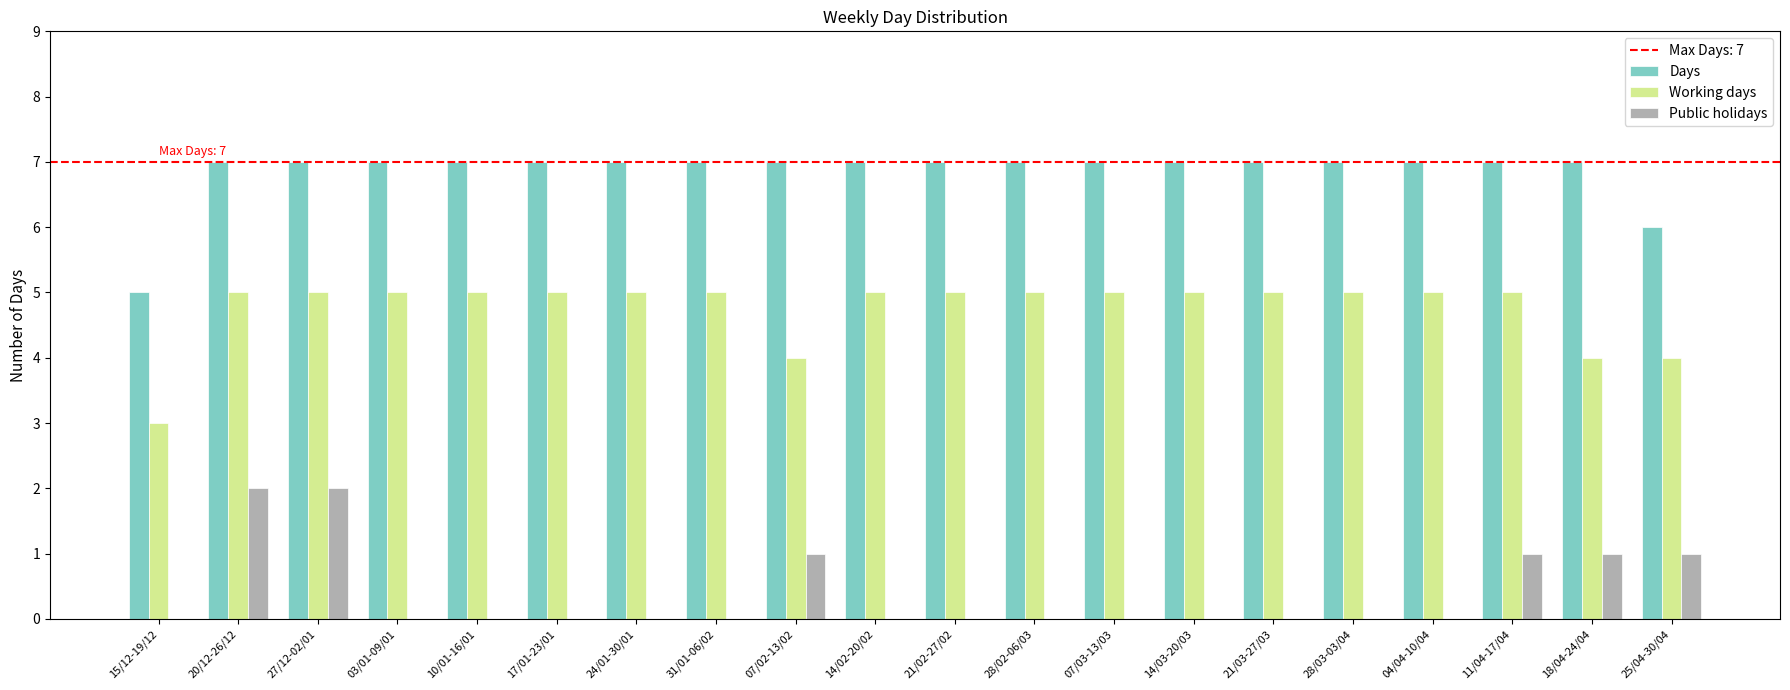

What is the maximum value shown in the chart?

7